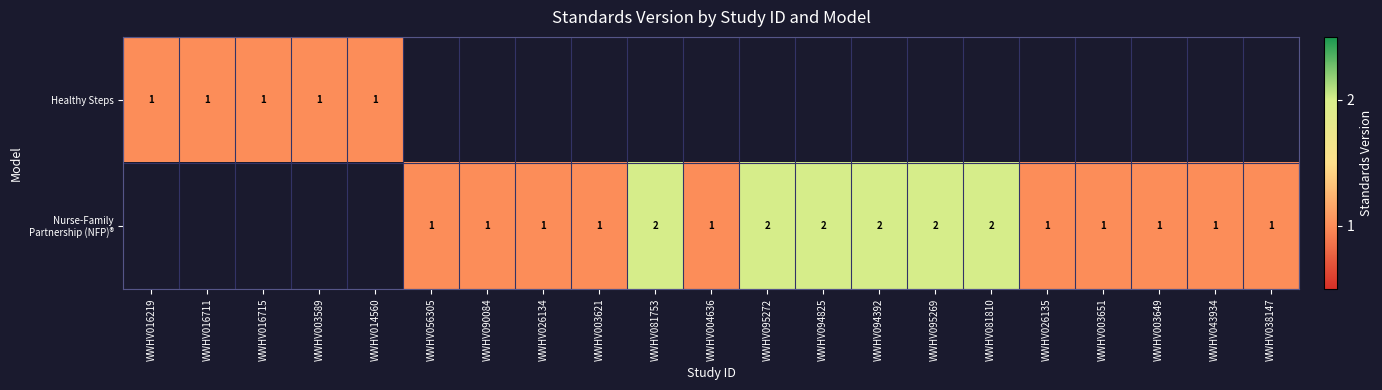

Between WWHV056305 and WWHV090084, which series saw the biggest shift?

Nurse-Family Partnership (NFP)®